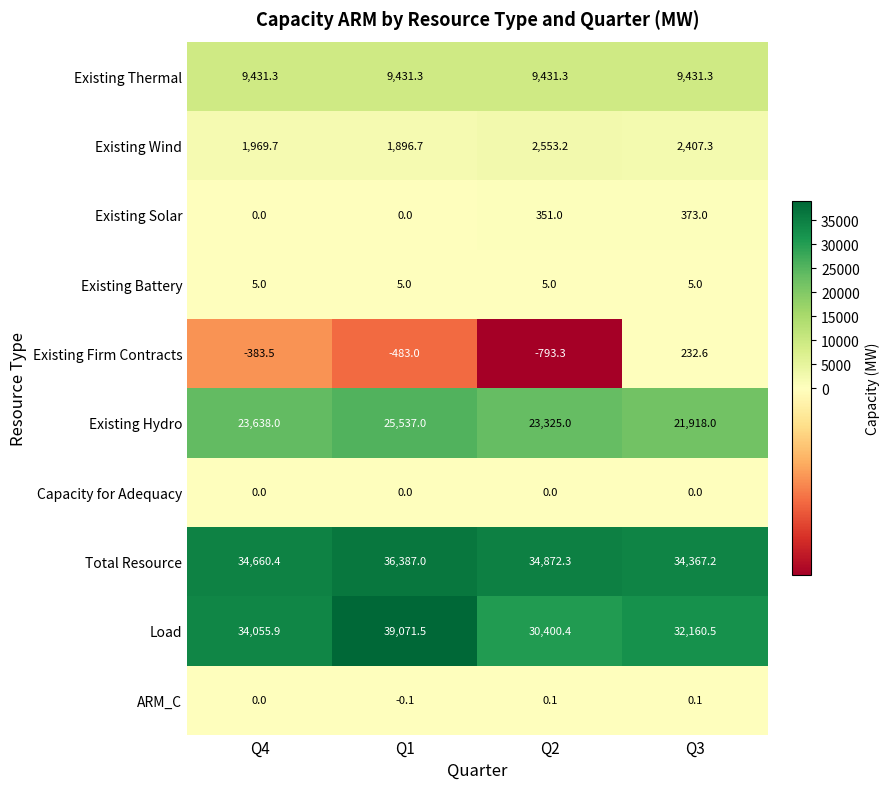

The Existing Firm Contracts series shows -735.6 at Q1. True or false?

False